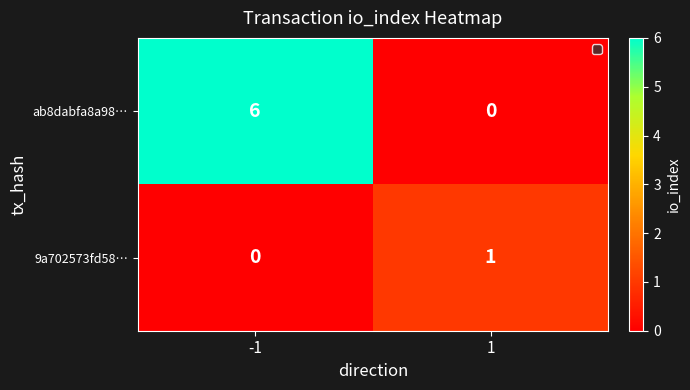

True or false: ab8dabfa8a98… has a value of 0 at 1.

True